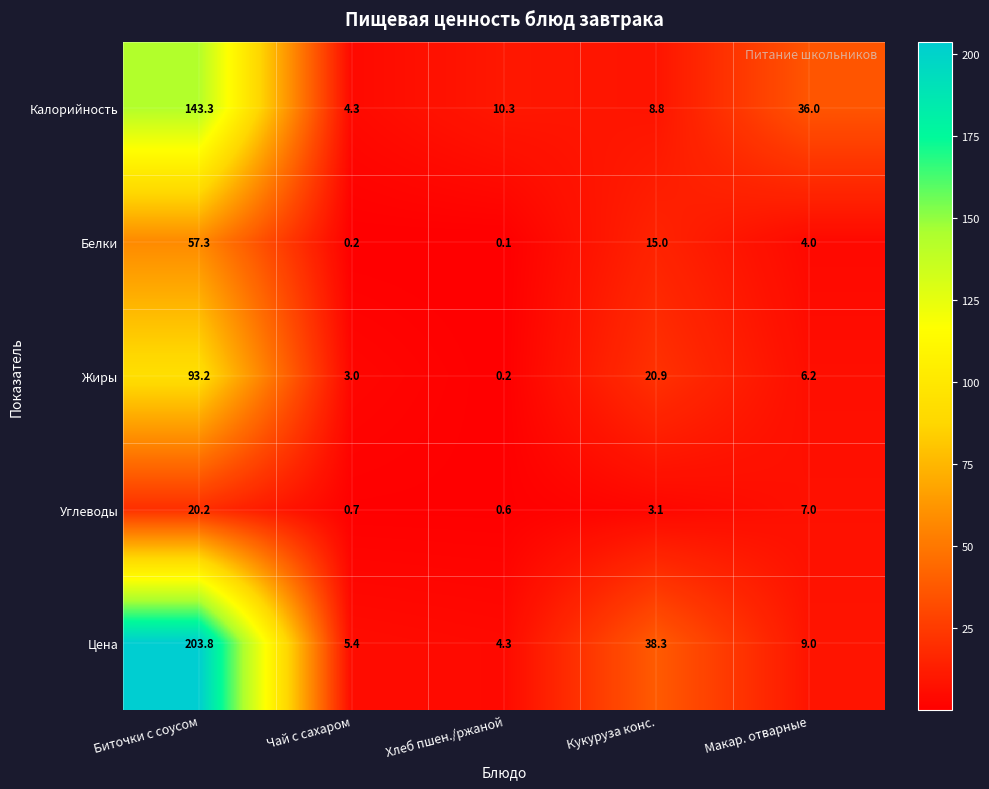

At how many categories does at least one series exceed 92?

1